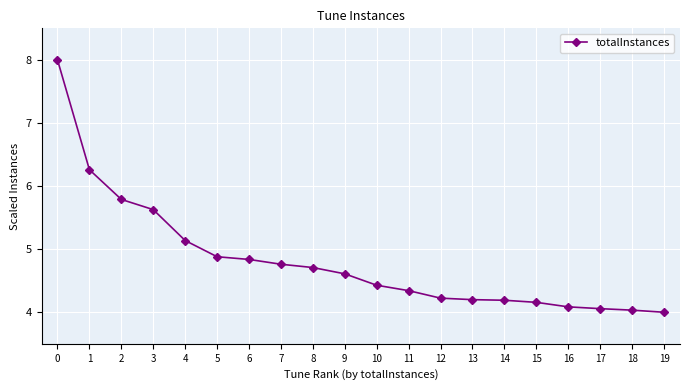

What is the value of the 6th point from the left?

4.9